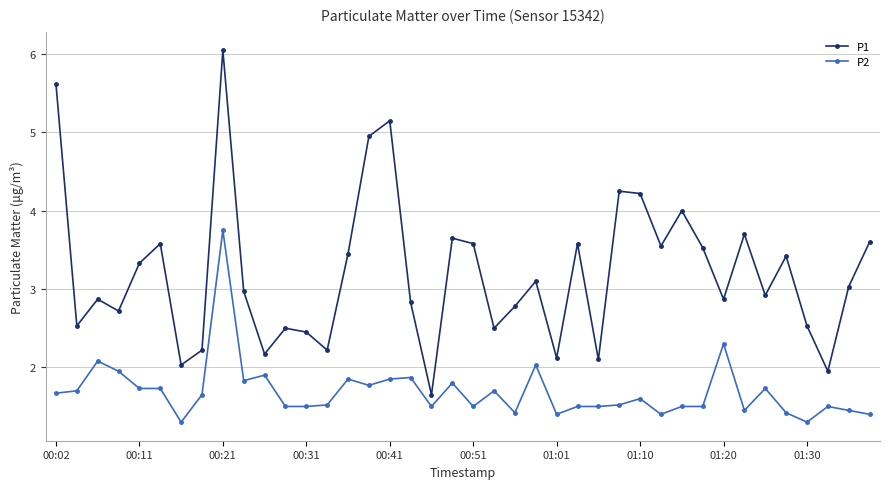

What is the lowest value of the P2 series?

1.3